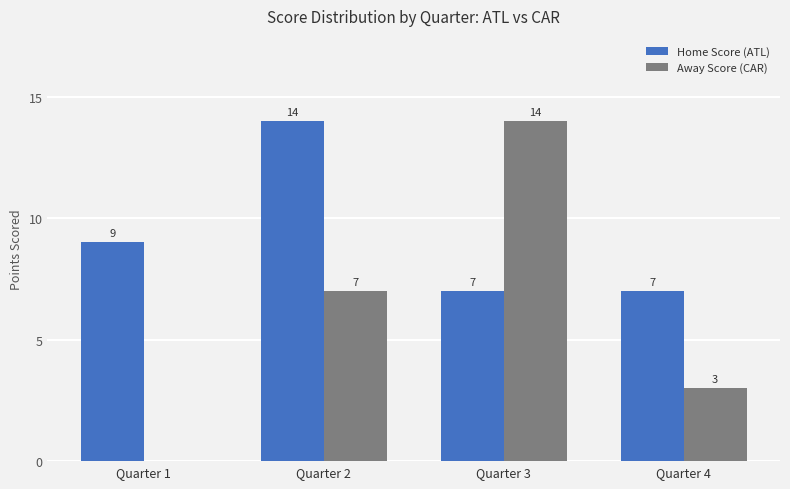

The Away Score (CAR) series shows 3 at Quarter 4. True or false?

True